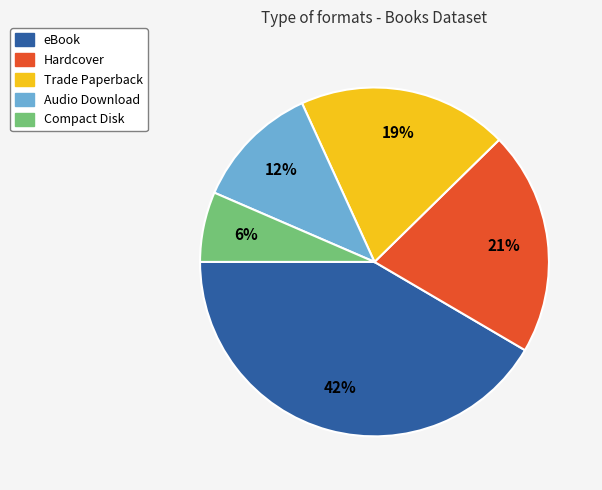

Do Audio Download and Trade Paperback together represent more than half of the pie?

No